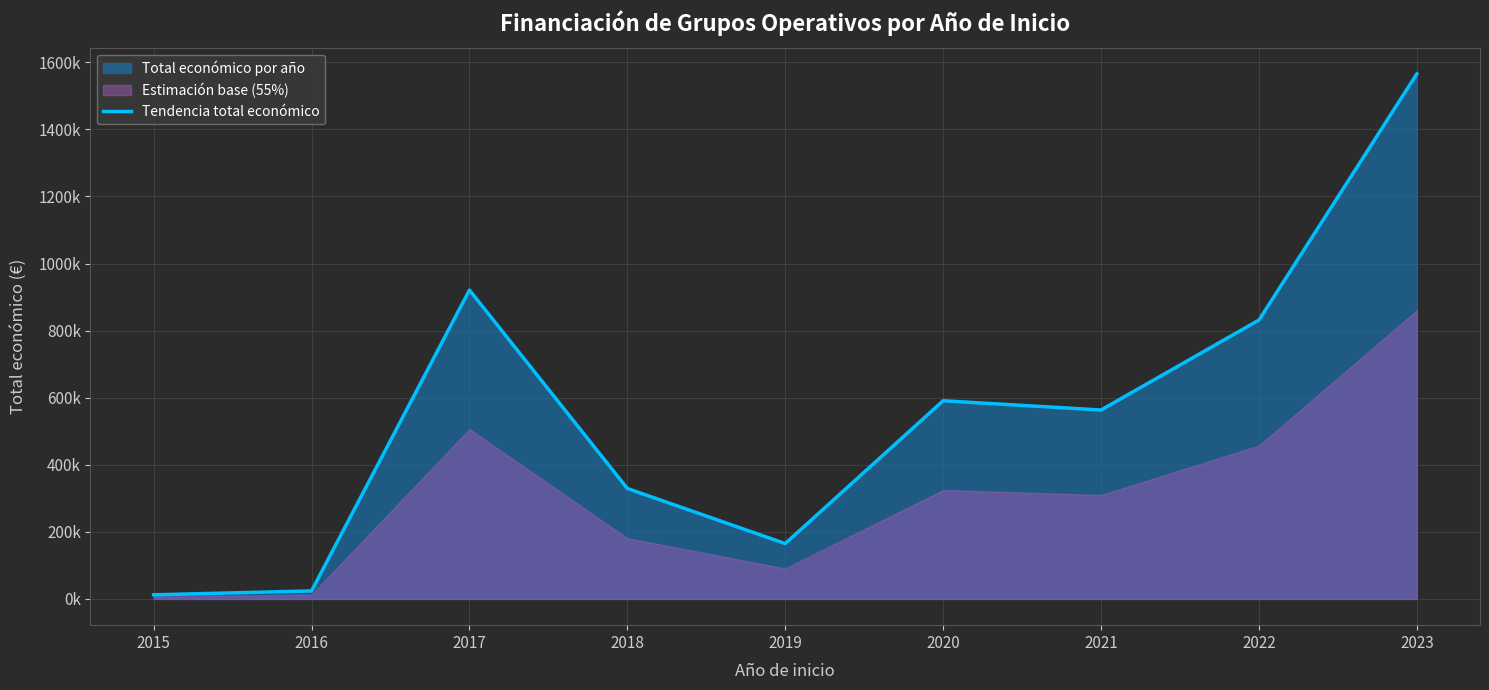

Does the chart have visible grid lines?

Yes